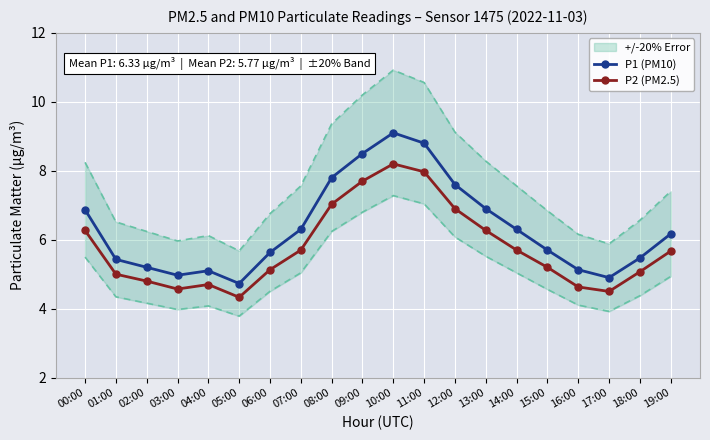

Which series changed the most between 01:00 and 13:00?

P1 (PM10)